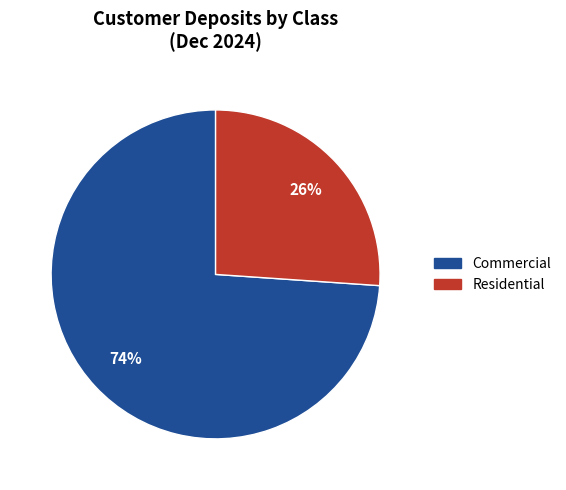

To the nearest percent, what is the difference between the largest and smallest slice percentages?

48%